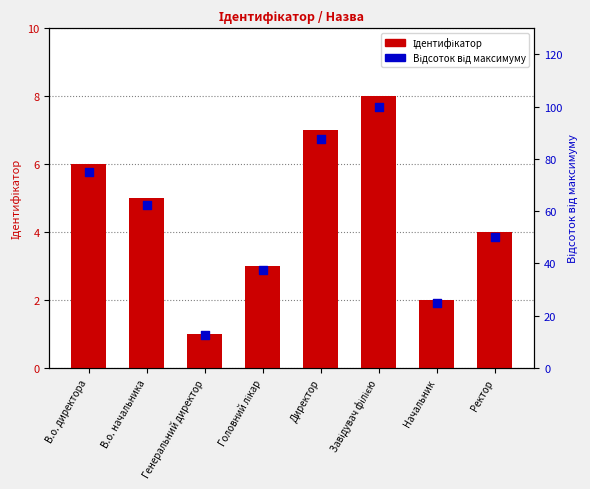

What are all the series names shown in the legend?

Ідентифікатор, Відсоток від максимуму